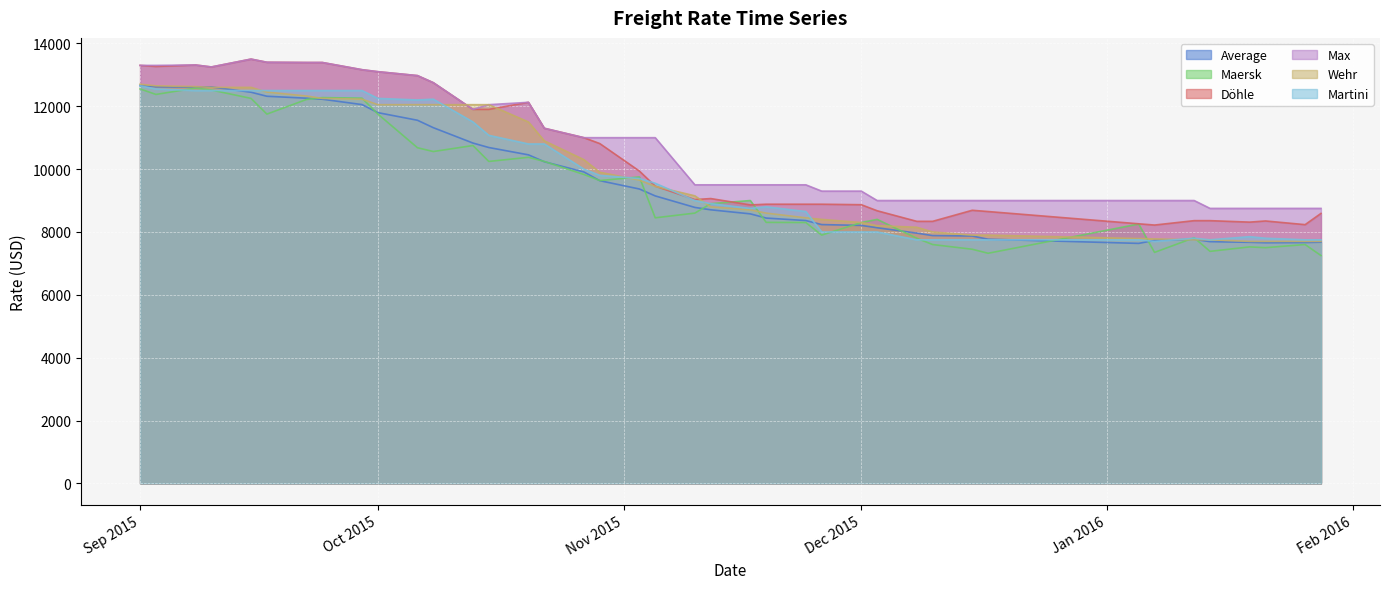

What is the label of the 26th point from the right?

20.10.2015